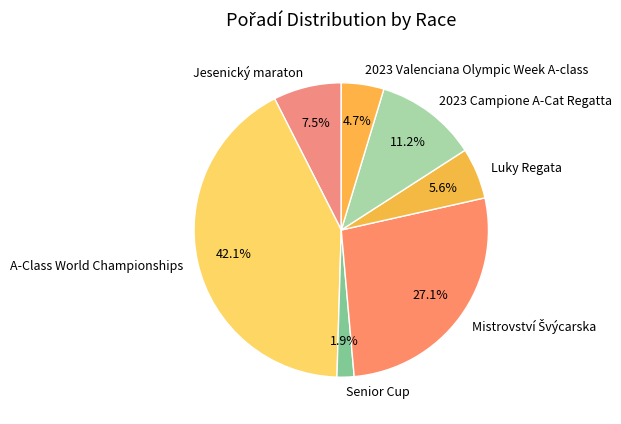

Is it true that Jesenický maraton is 1% of the pie?

False